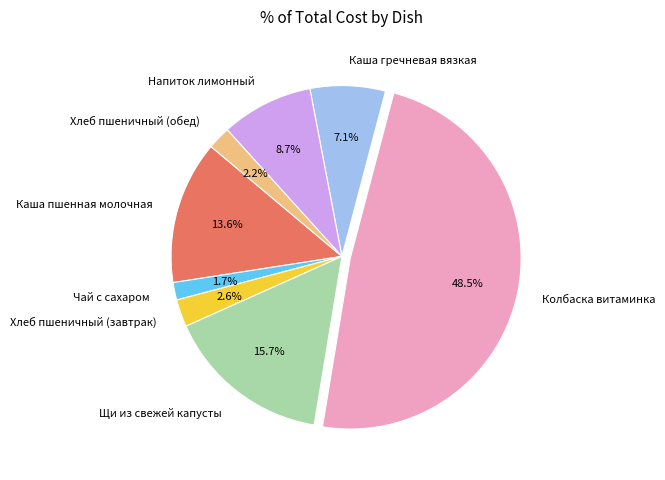

The Чай с сахаром slice represents 10% of the pie. True or false?

False